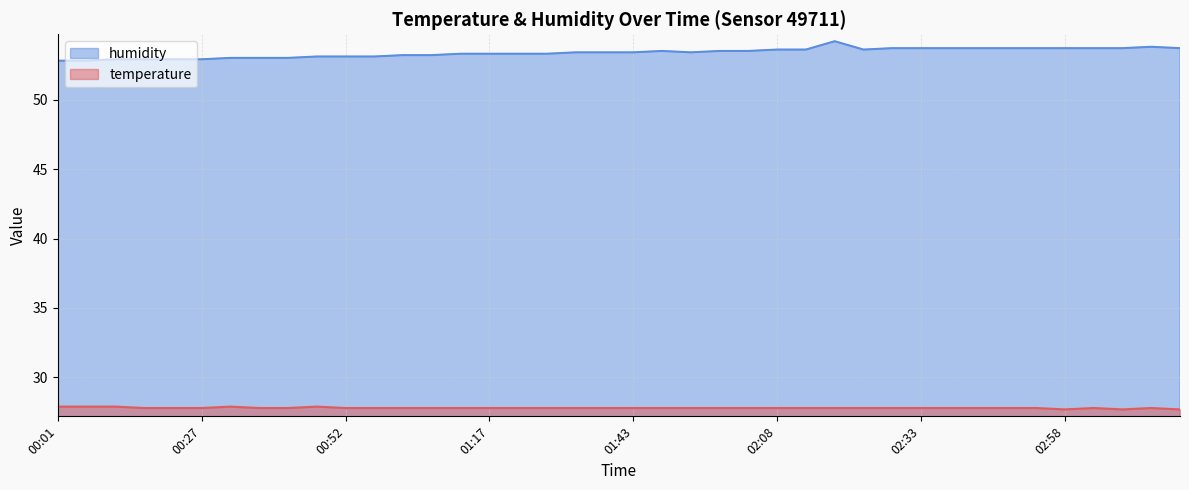

How many lines are shown in the chart?

2